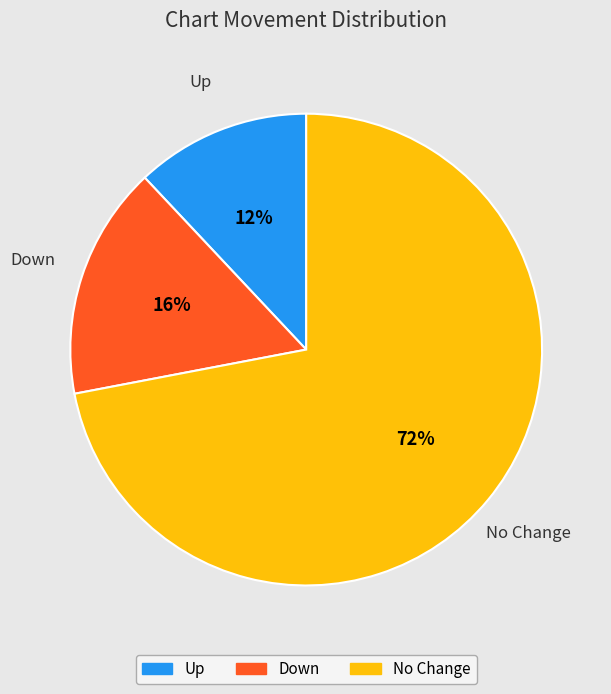

Do Up and Down together represent more than half of the pie?

No